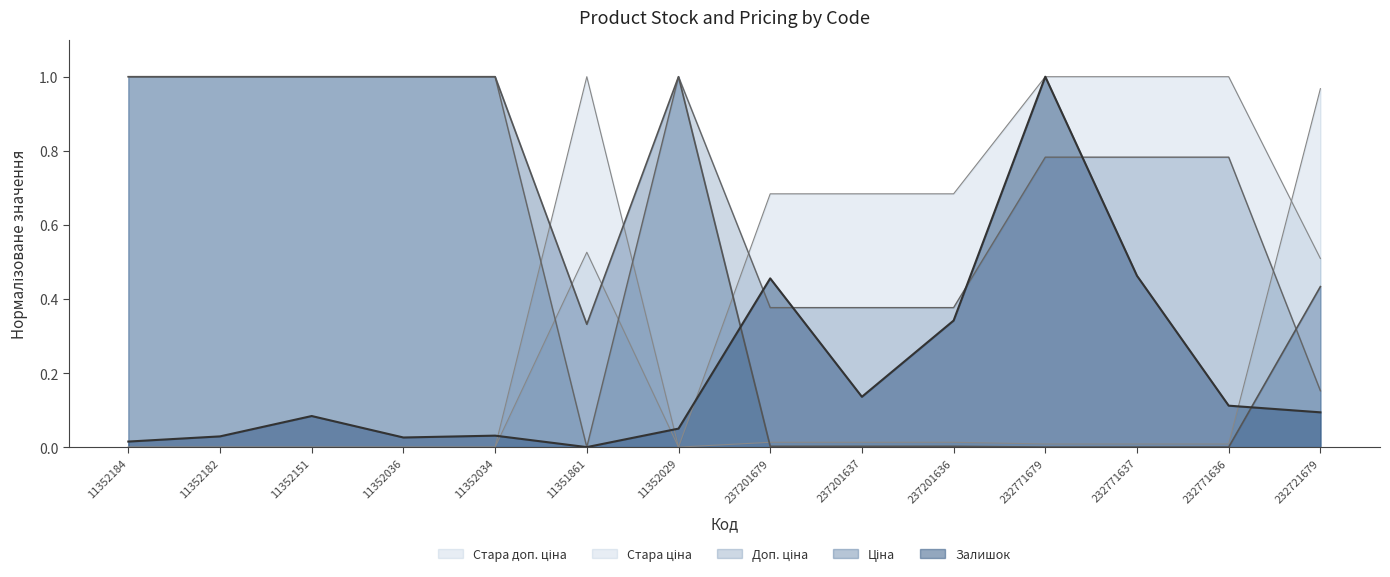

The Ціна series shows 0.2 at 11351861. True or false?

False